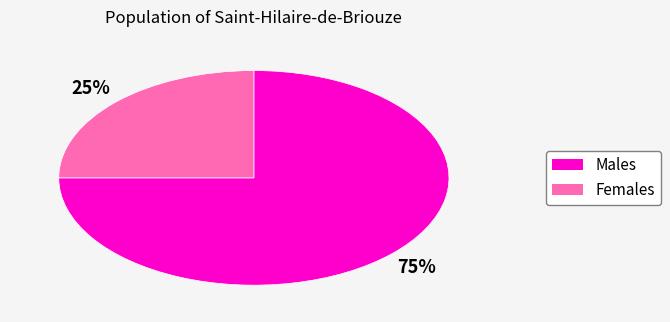

To the nearest percent, what is the difference between the largest and smallest slice percentages?

50%